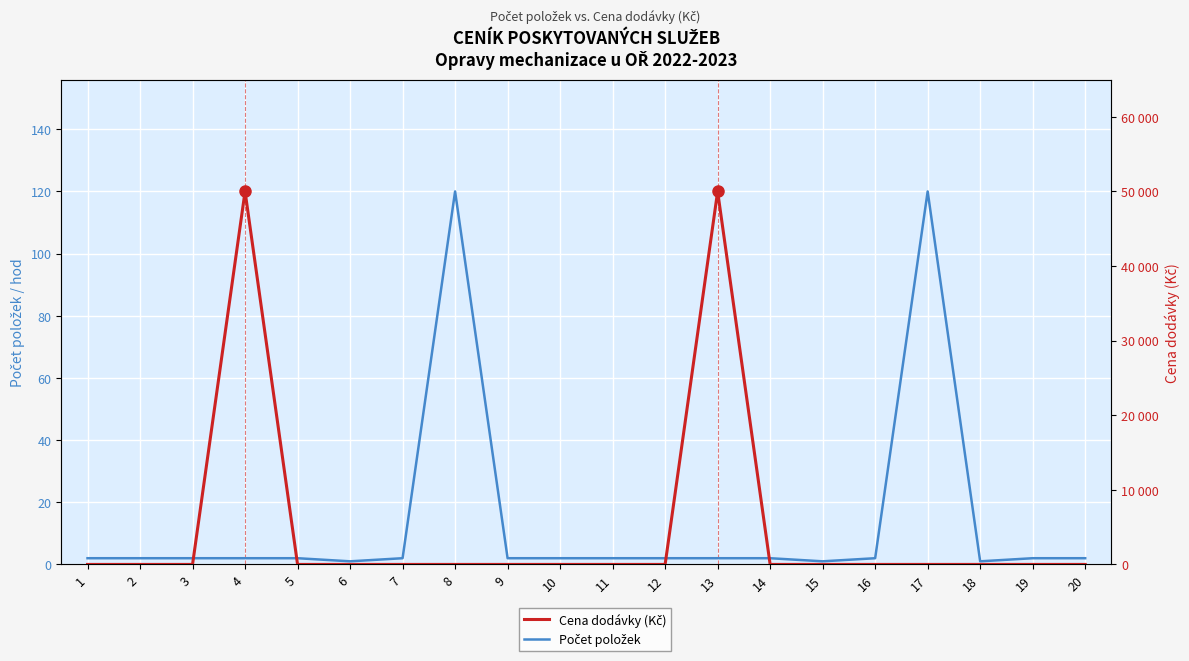

Reading right to left, what are all the values shown in this chart?

Počet položek: 20=2	19=2	18=1	17=120	16=2	15=1	14=2	13=2	12=2	11=2	10=2	9=2	8=120	7=2	6=1	5=2	4=2	3=2	2=2	1=2
Cena dodávky (Kč): 20=0	19=0	18=0	17=0	16=0	15=0	14=0	13=50000	12=0	11=0	10=0	9=0	8=0	7=0	6=0	5=0	4=50000	3=0	2=0	1=0